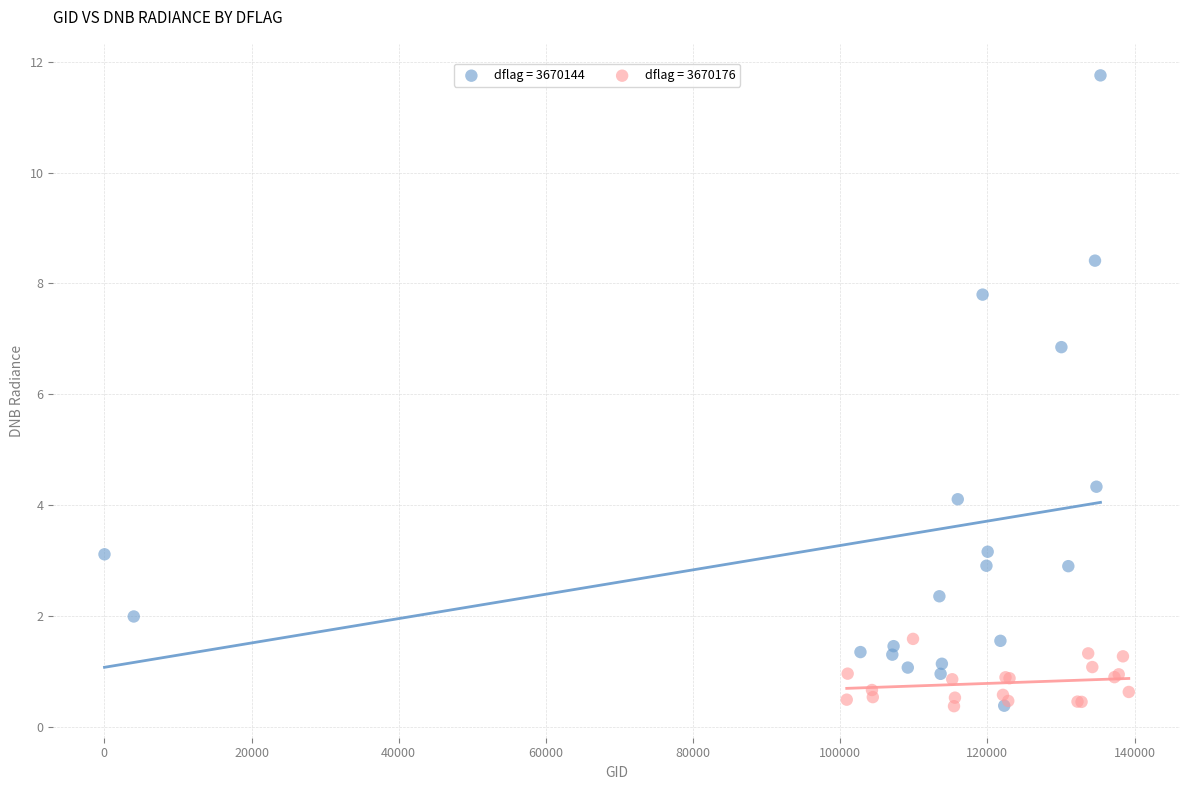

Which series contains the highest Y value?

dflag = 3670144